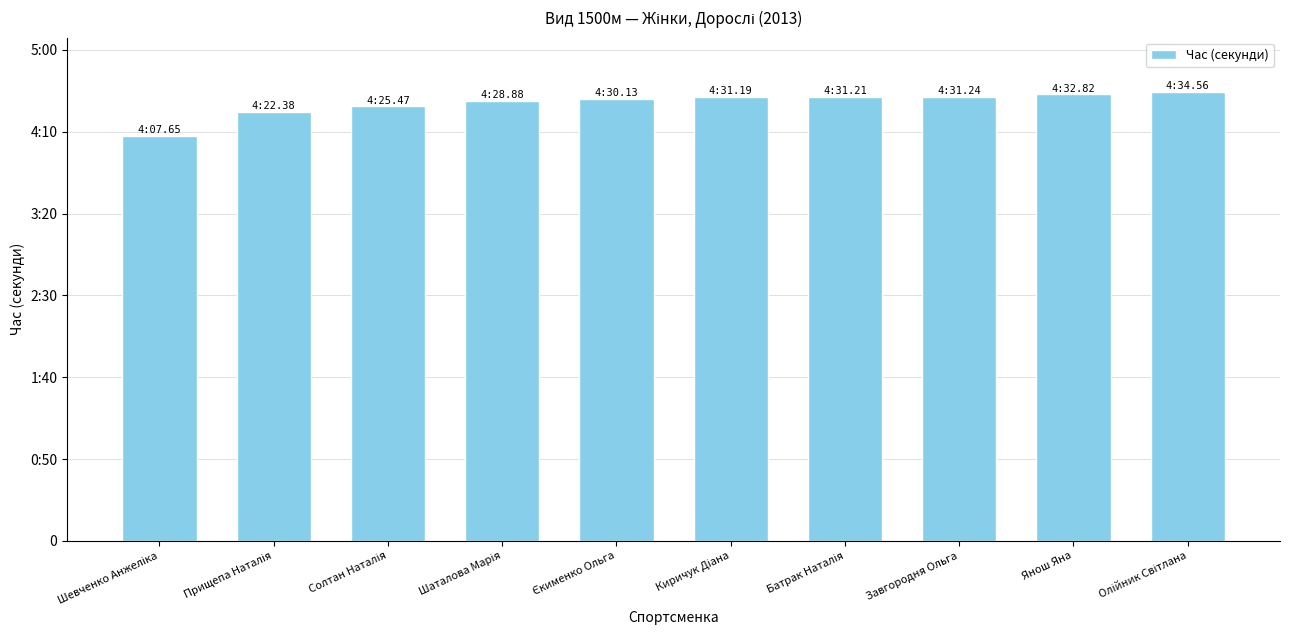

Are the bars grouped side by side (vs. stacked)?

No